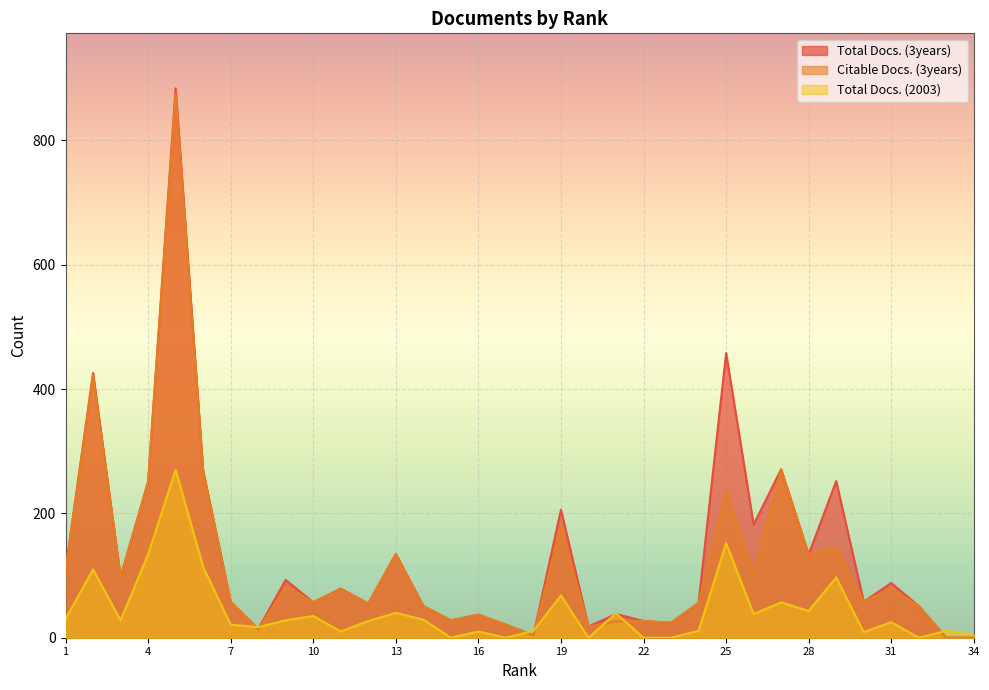

What is the sum of all Citable Docs. (3years) values?

4047